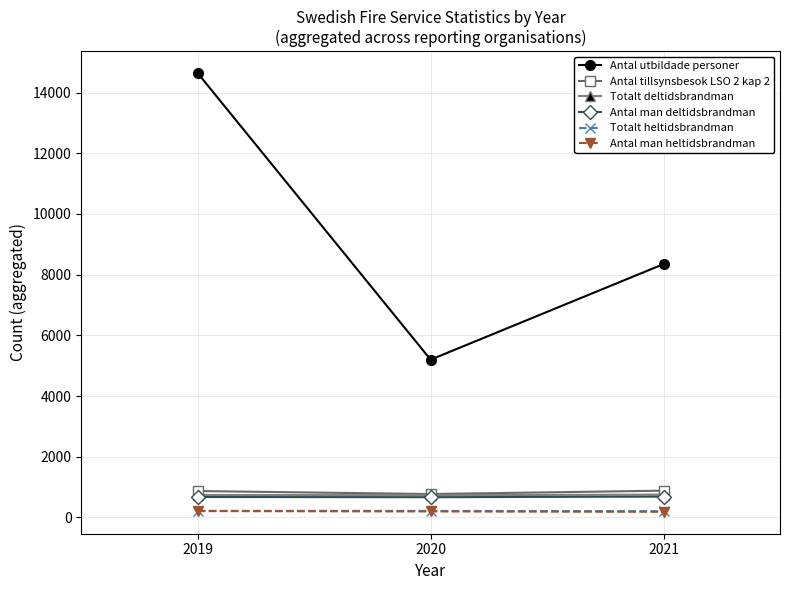

Which series has the largest total across all categories?

Antal utbildade personer